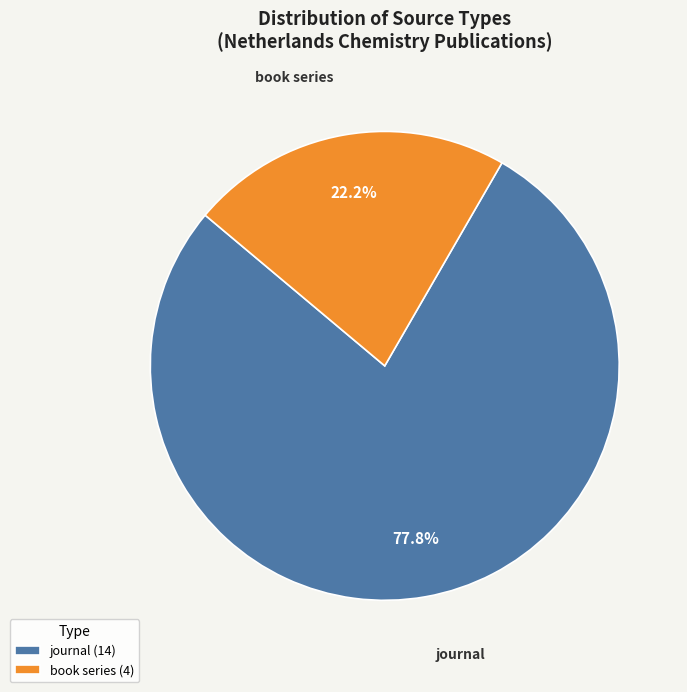

What is the largest slice in the pie chart?

journal